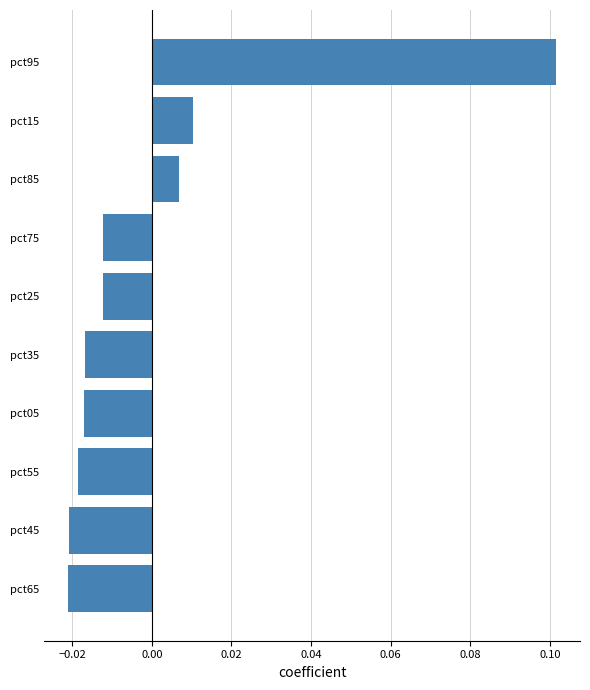

Where is the data nearest to the value 0?

pct85